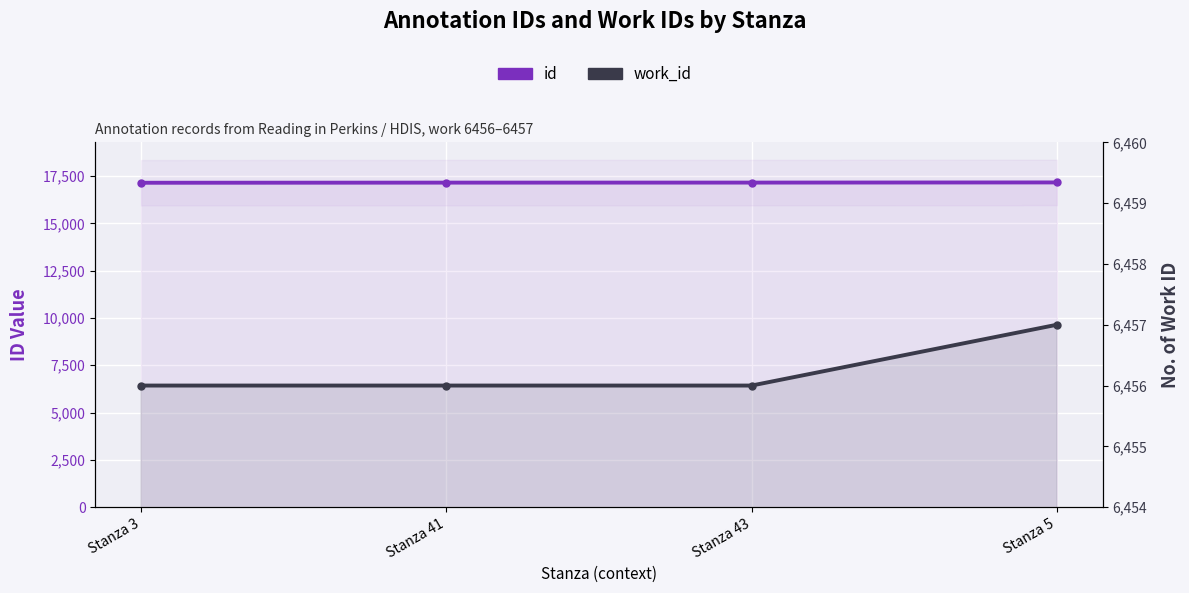

At which category does the chart reach its minimum across all series?

Stanza 3